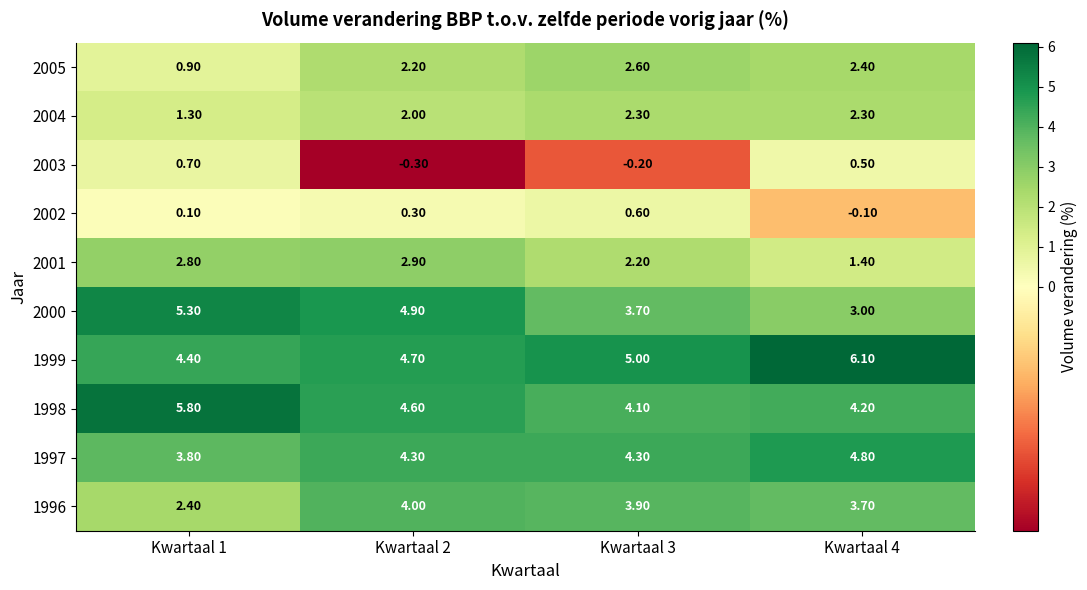

Rank the series by their maximum value, from highest to lowest.

1999, 1998, 2000, 1997, 1996, 2001, 2005, 2004, 2003, 2002